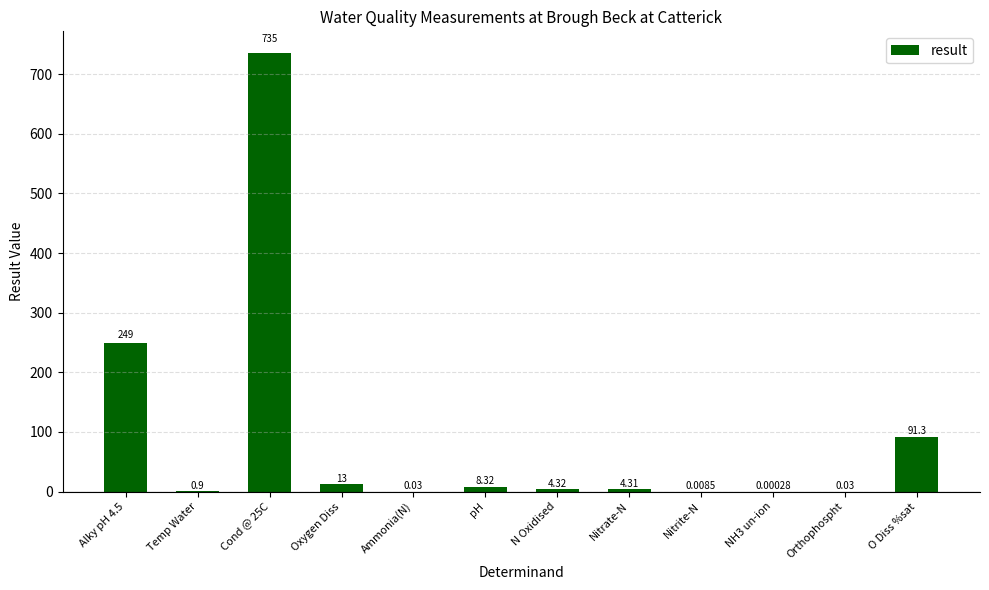

What is the sum of the values at NH3 un-ion and Oxygen Diss?

13.0